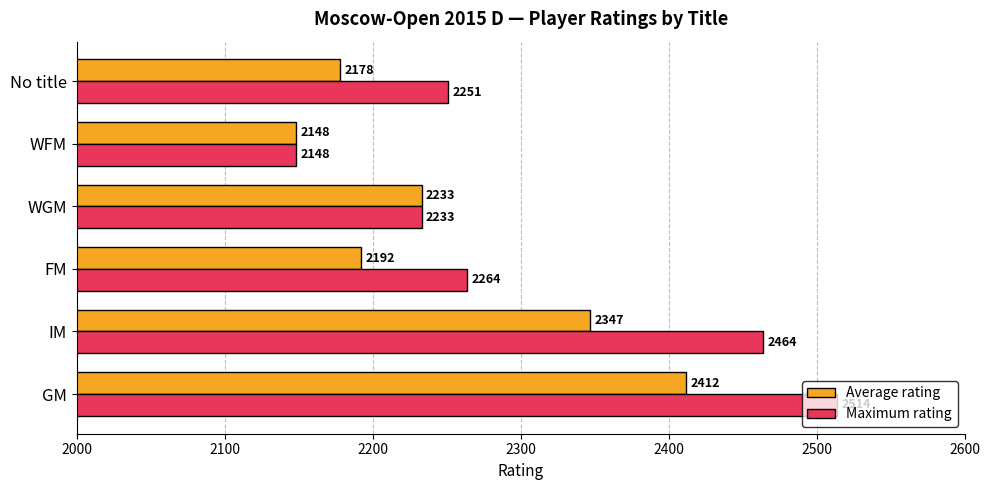

What is the highest value of the Maximum rating series?

2514